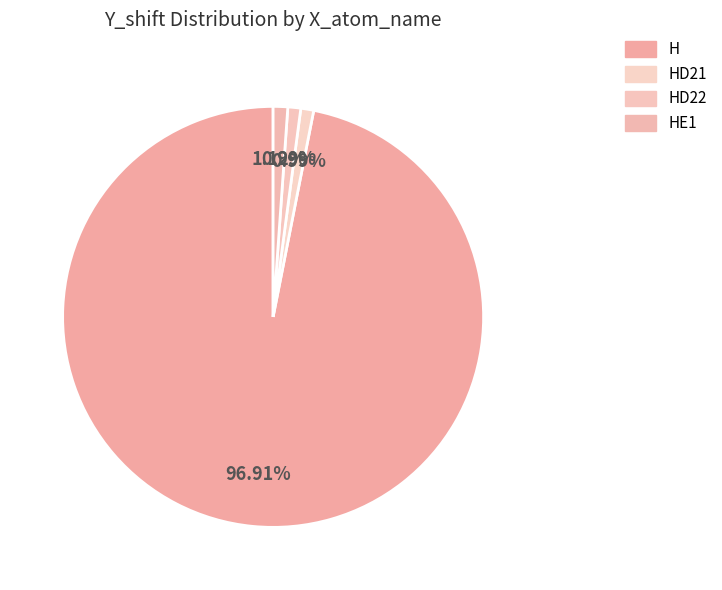

Is the sum of HE1 and HD21 greater than half?

No